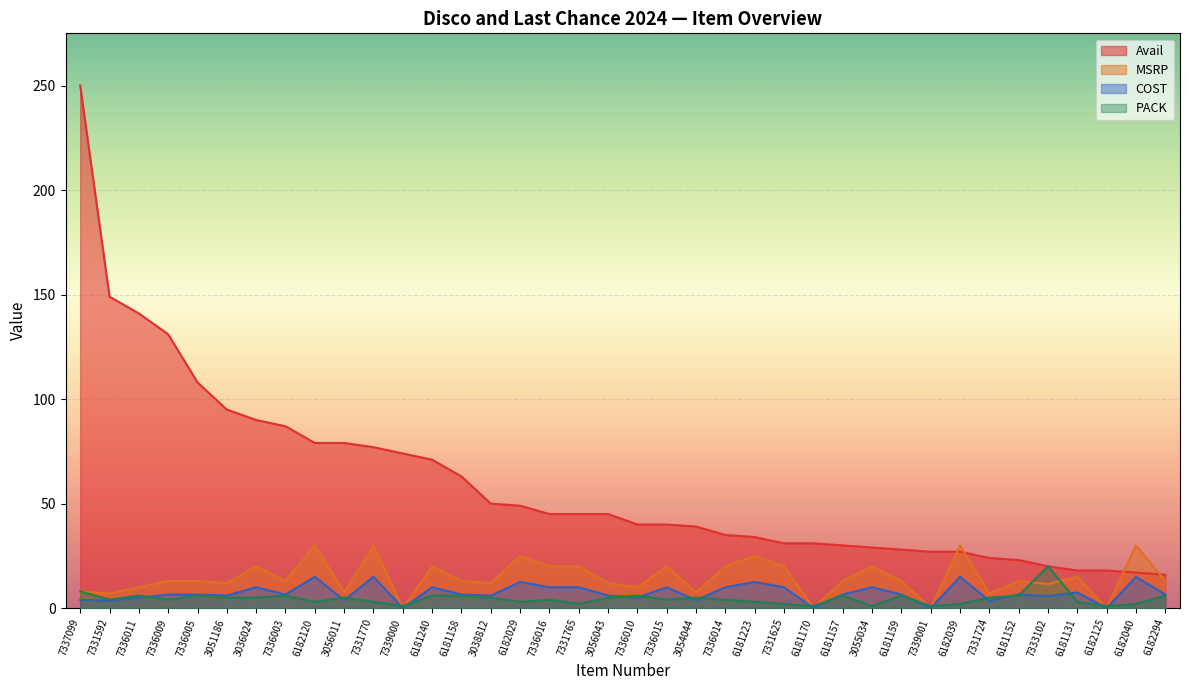

True or false: Avail and PACK cross at least once.

False